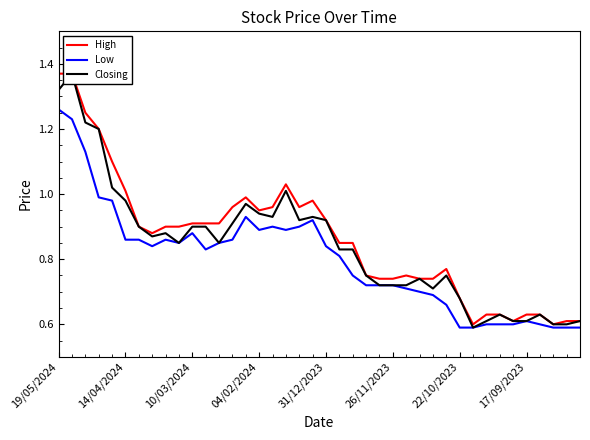

True or false: Closing and High cross at least once.

False